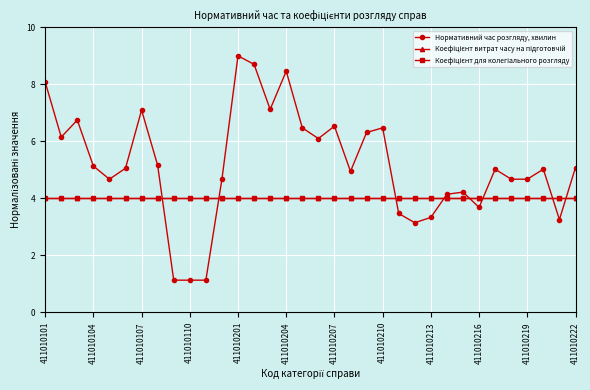

Is this an area chart (filled region under the line)?

No